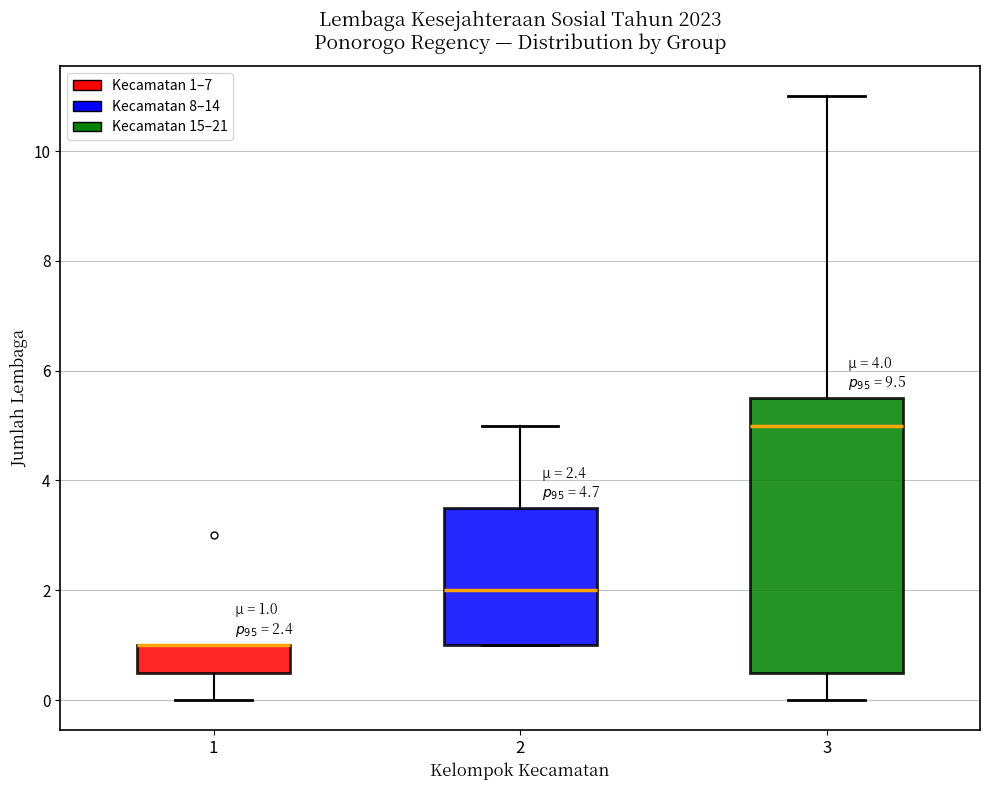

Which box is the tallest, from its lower edge to its upper edge?

3